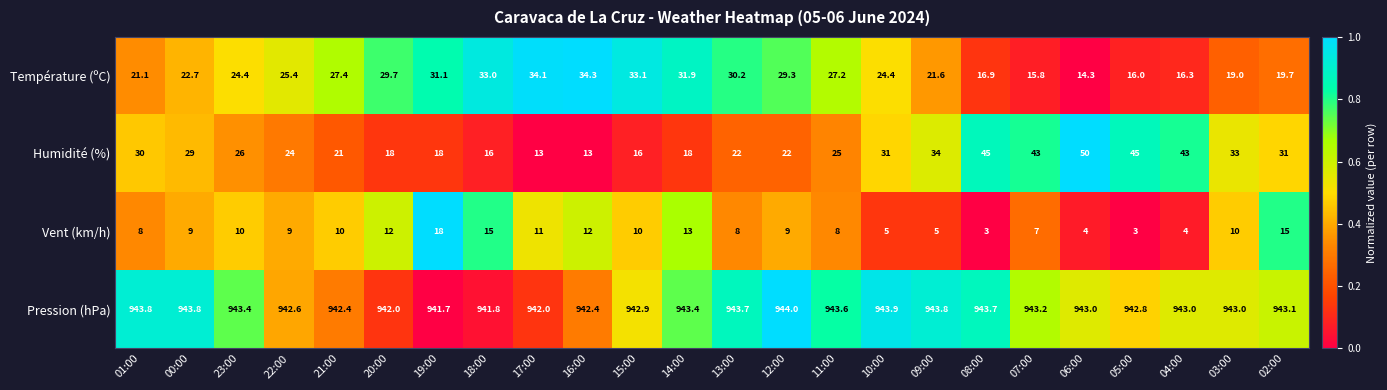

The Température (ºC) series shows 15.8 at 07:00. True or false?

True